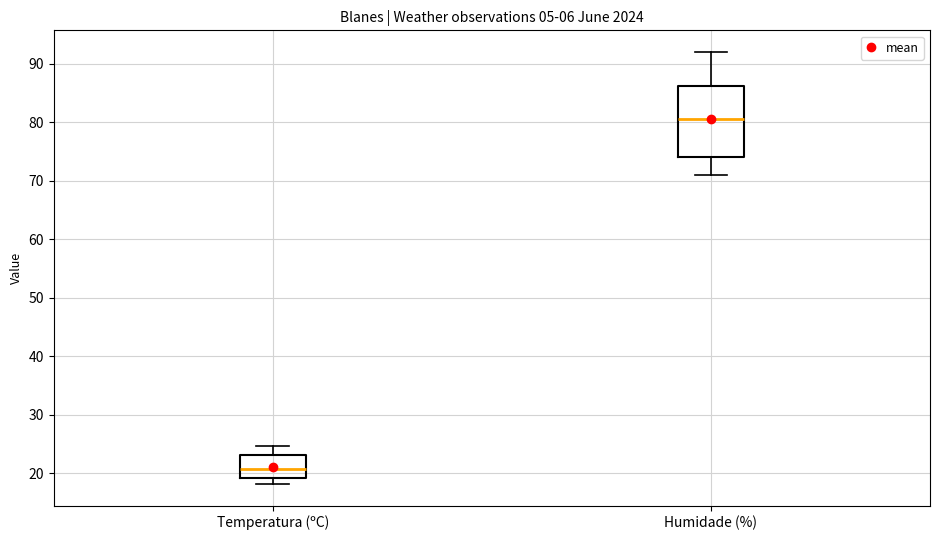

Which box is the tallest, from its lower edge to its upper edge?

Humidade (%)